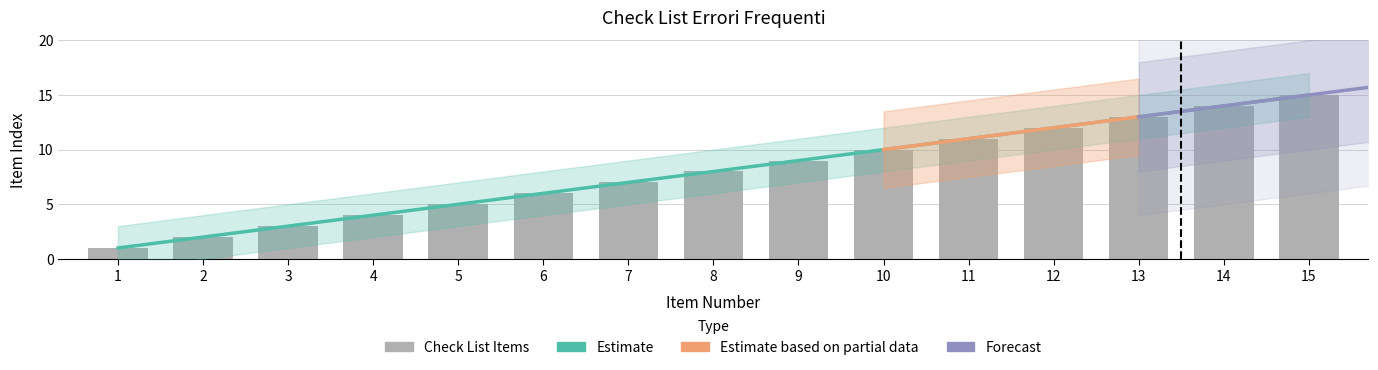

Reading left to right, transcribe all the data shown in this chart.

1	2	3	4	5	6	7	8	9	10	11	12	13	14	15